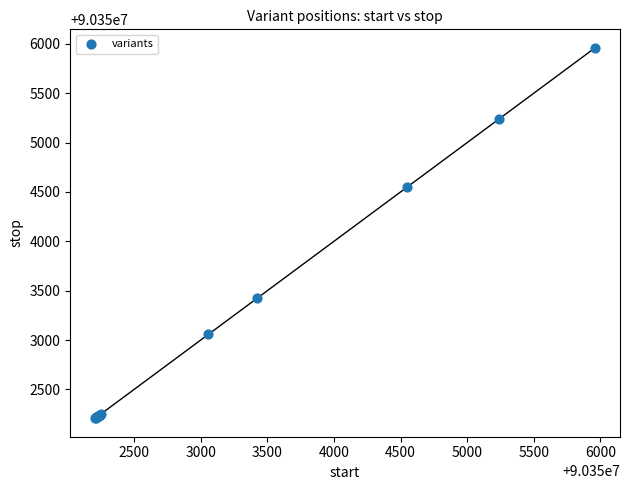

What Y value in the scatter plot is closest to 90354084?

90354547